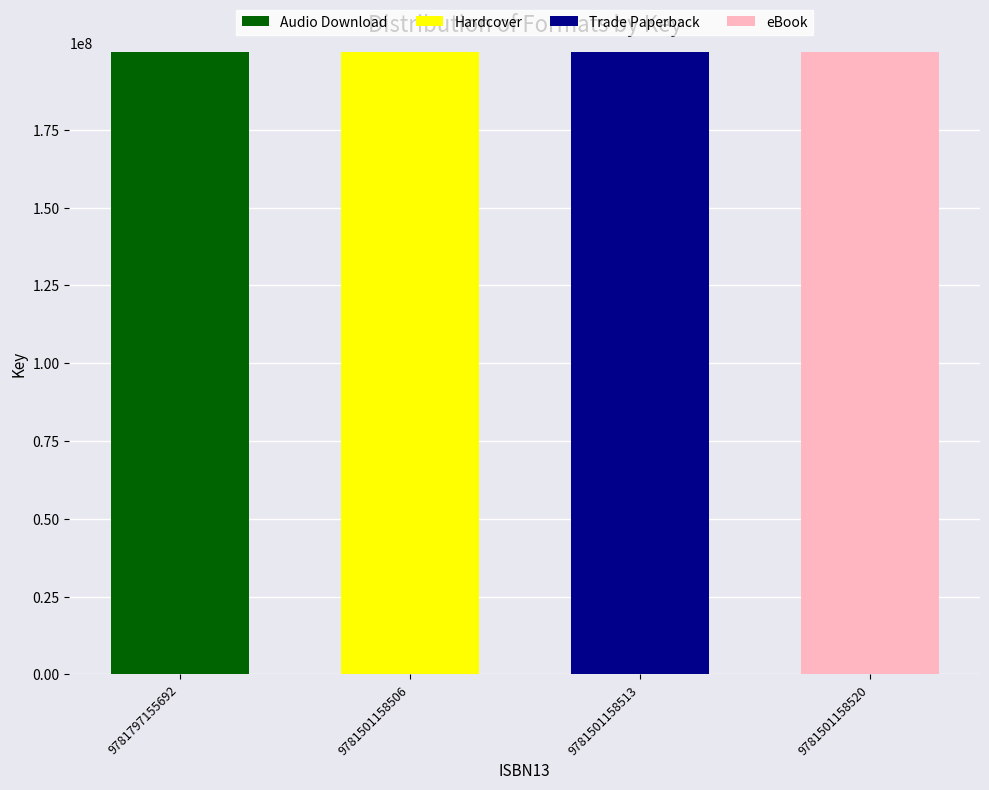

How many categories are shown in the chart?

4